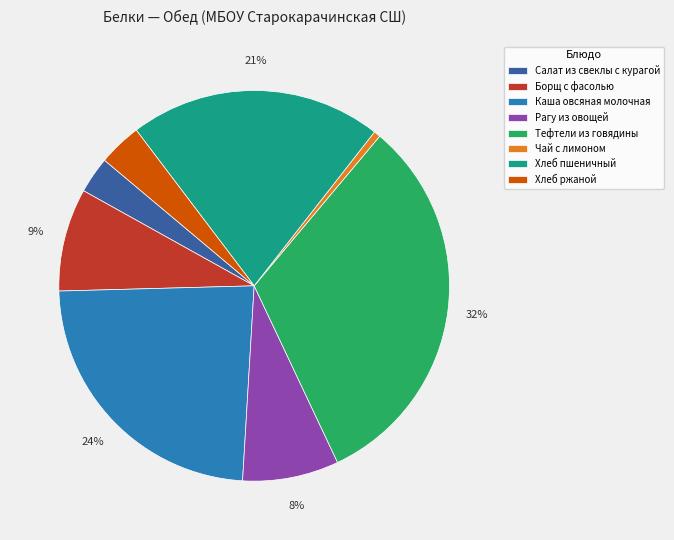

Which slice is the largest?

Тефтели из говядины